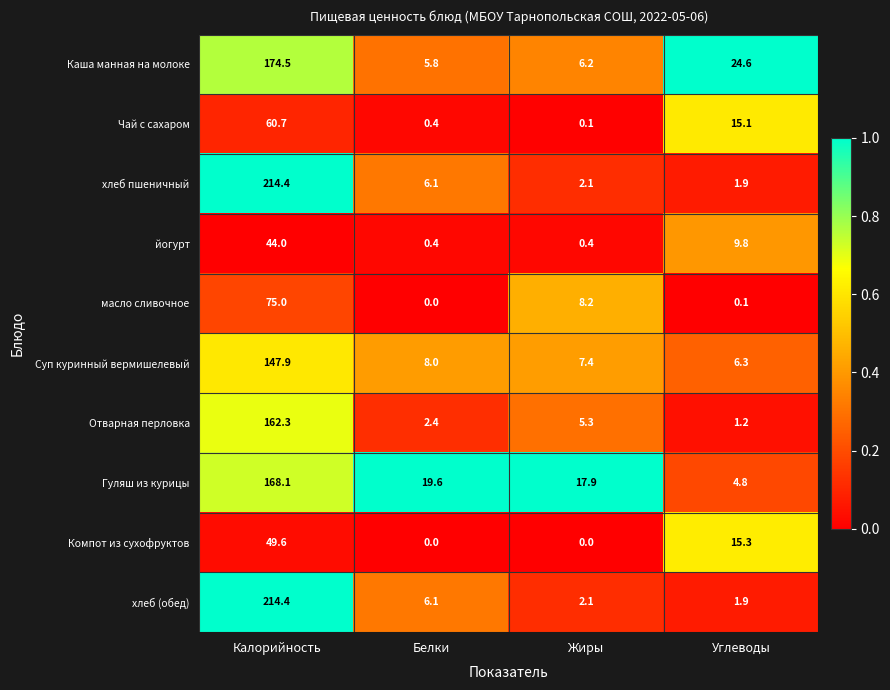

Rank the categories by Отварная перловка value from lowest to highest.

Углеводы, Белки, Жиры, Калорийность